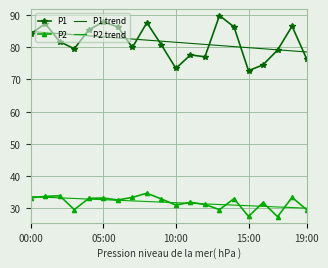

What is the lowest value of the P2 series?

27.4